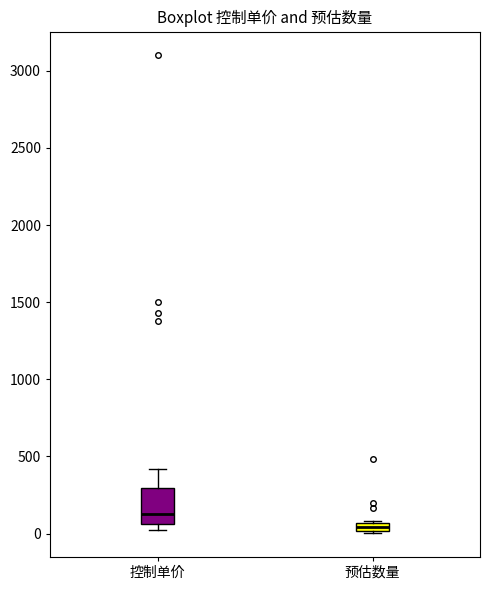

Which box has the lowest median line?

预估数量